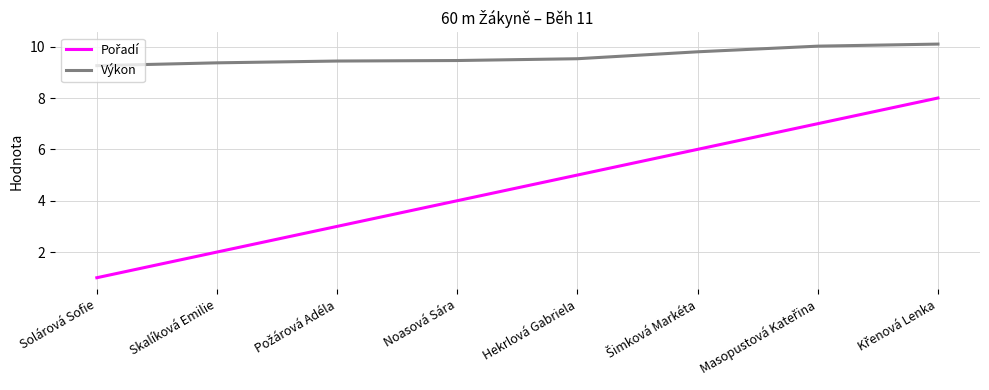

The Výkon series shows 15.0 at Noasová Sára. True or false?

False